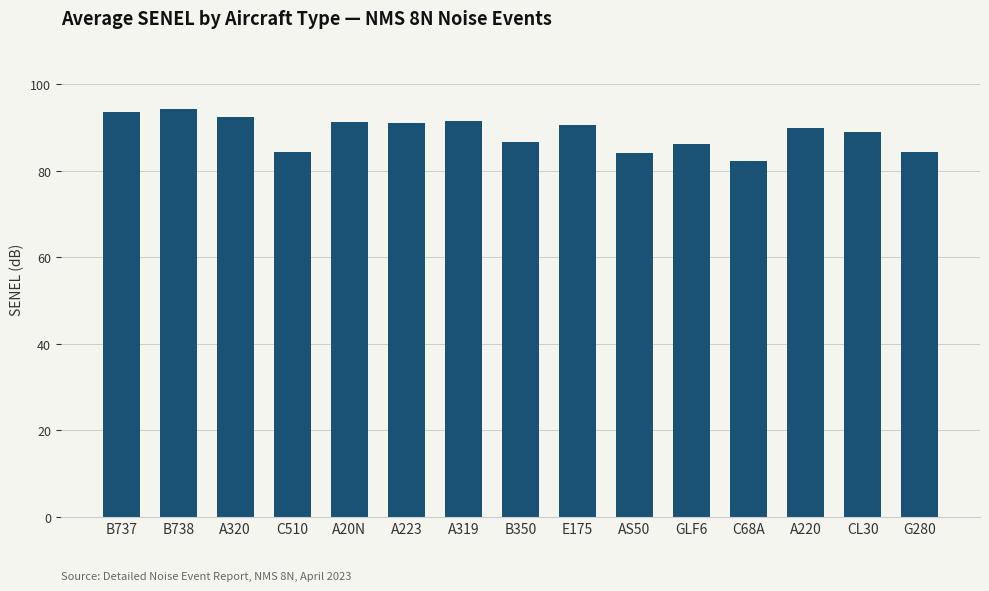

How many series are shown in this chart?

1